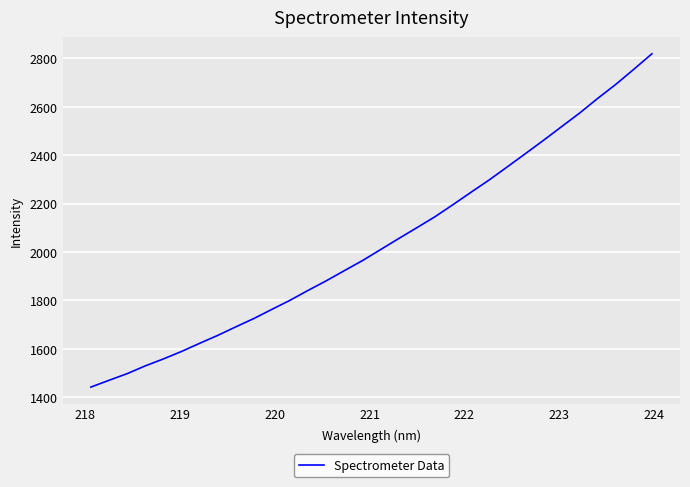

What is the maximum value shown in the chart?

2818.8